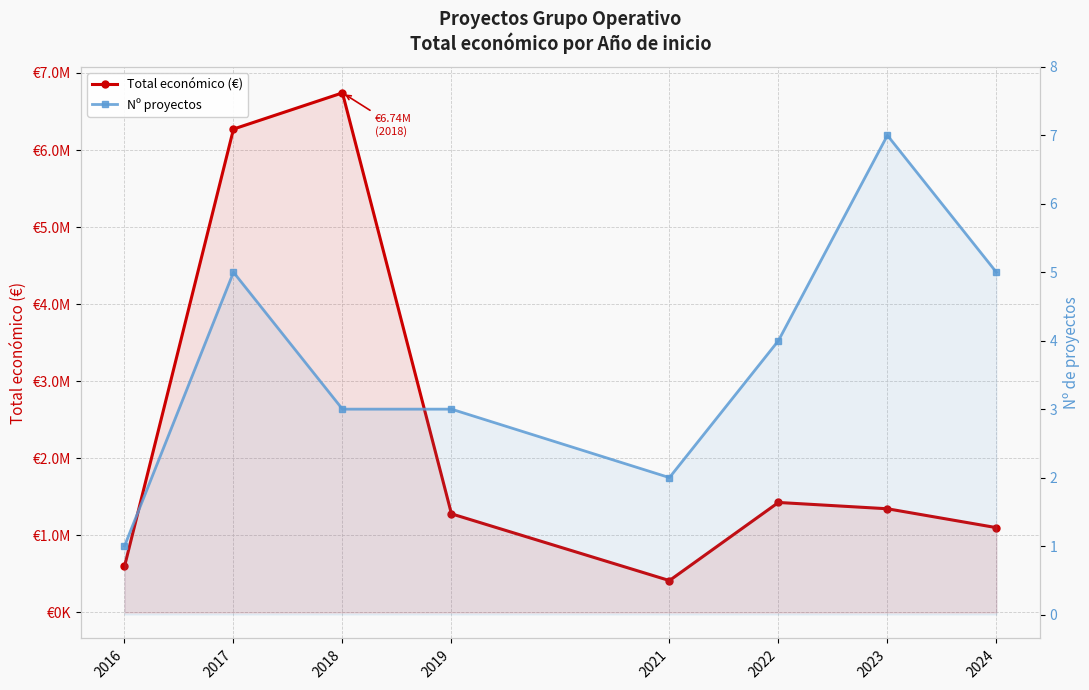

Reading right to left, what are all the values shown in this chart?

Total económico (€): 1100851	1345629	1427363	414112	1279938	6741404	6271886	598049
Nº proyectos: 5	7	4	2	3	3	5	1